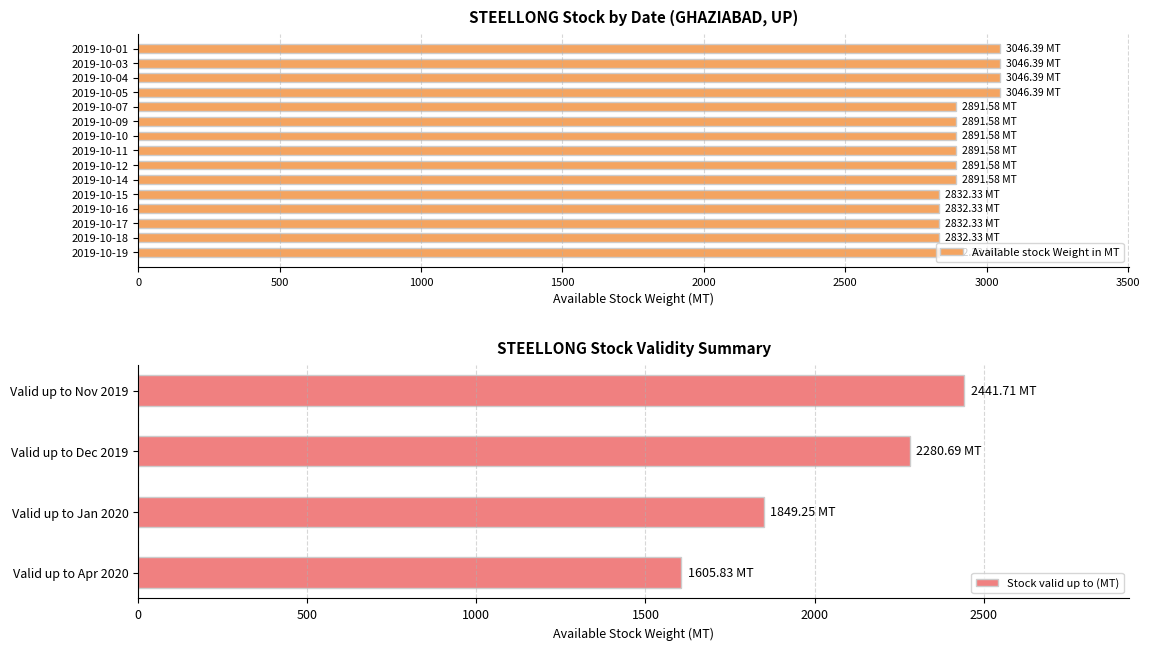

At which category does the chart reach its minimum across all series?

2019-10-15